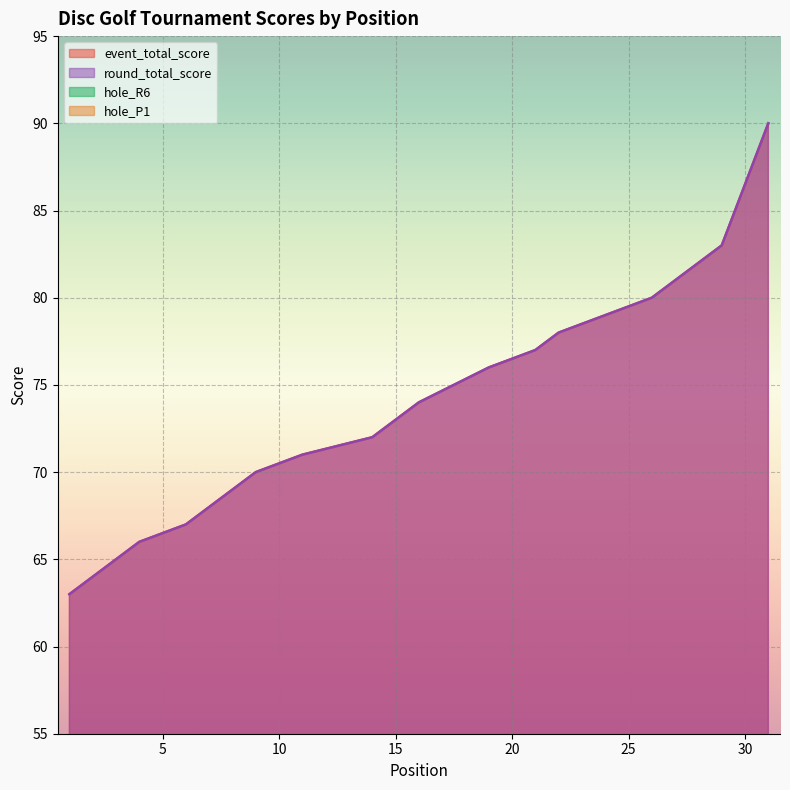

At 4, list the series in order from smallest to largest.

hole_R6, hole_P1, event_total_score, round_total_score